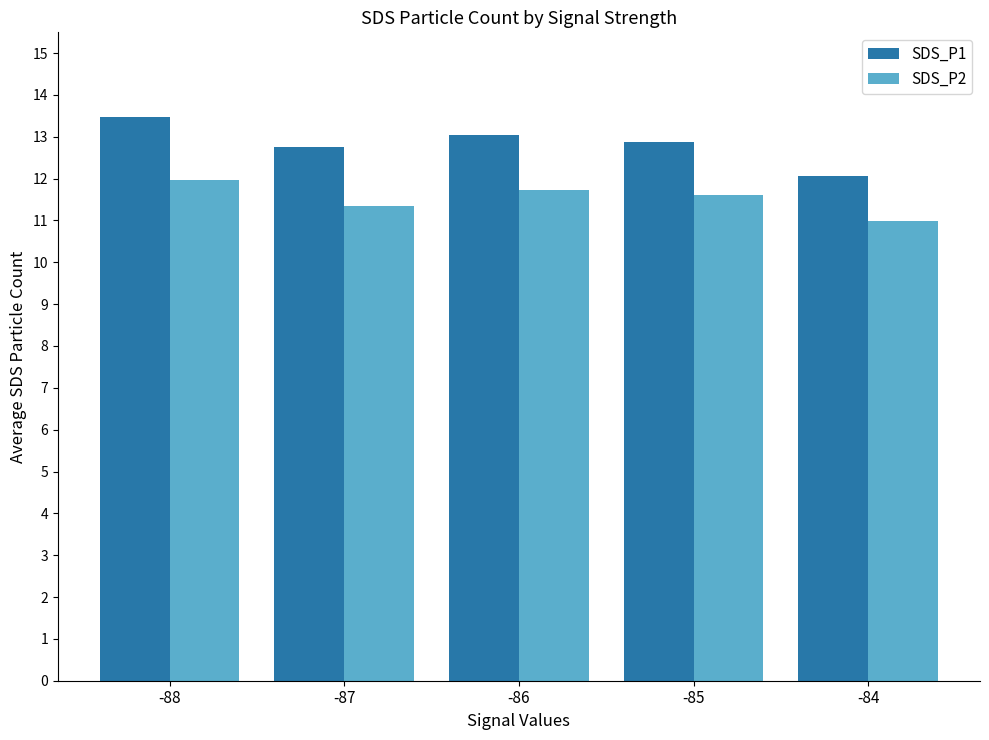

What is the difference between the maximum and minimum values in the SDS_P2 series?

1.0